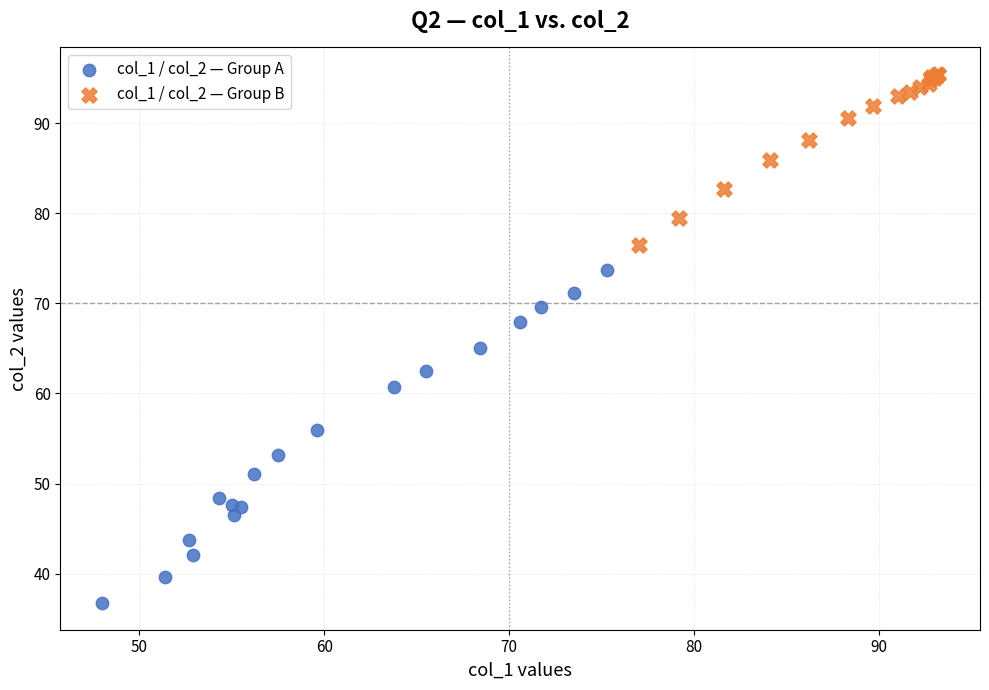

Which series reaches the maximum Y coordinate?

col_1 / col_2 — Group B